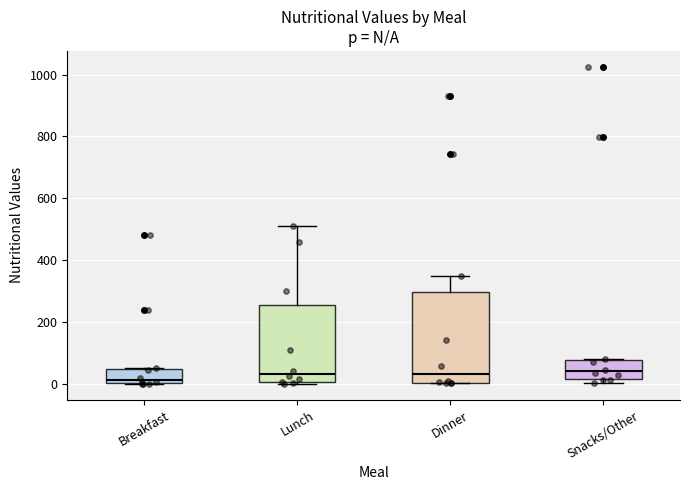

Comparing the boxes themselves (not the whiskers), which one is the tallest?

Dinner